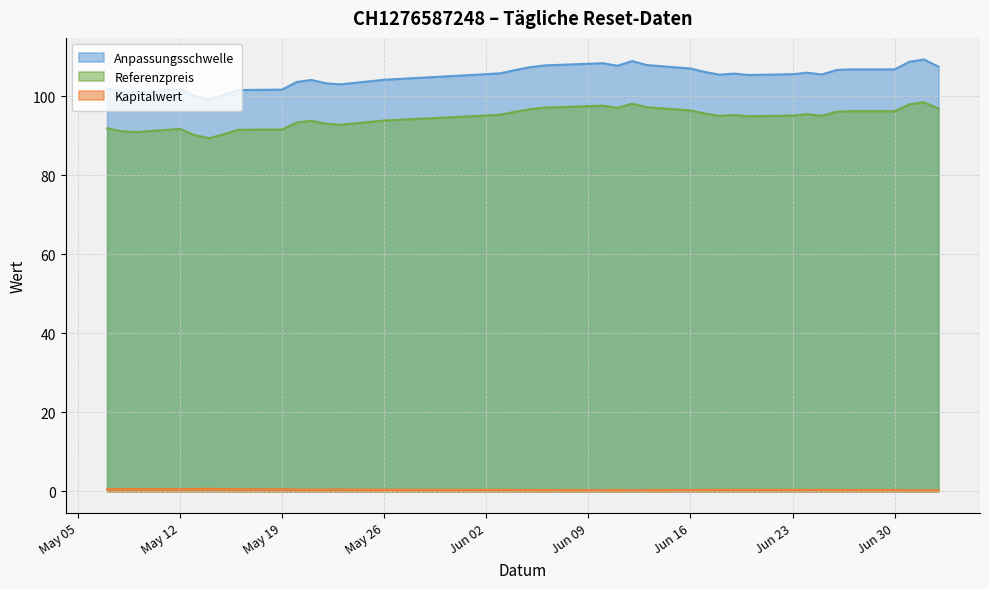

Where is Anpassungsschwelle nearest to the value 104?

2025-05-21